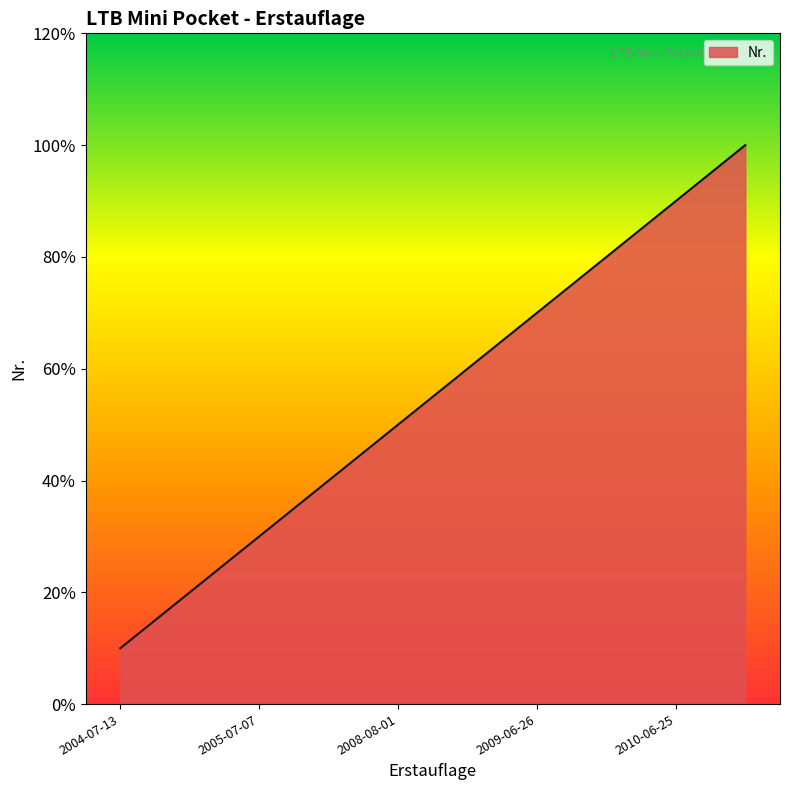

Does the chart display data point markers on the line(s)?

No